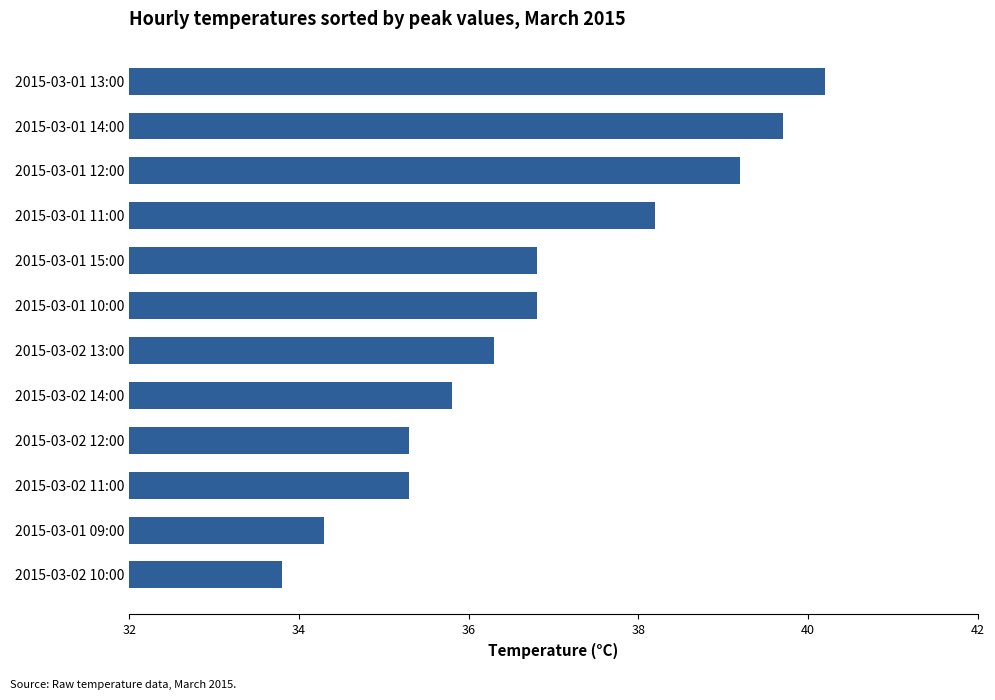

What is the sum of all values?

441.7